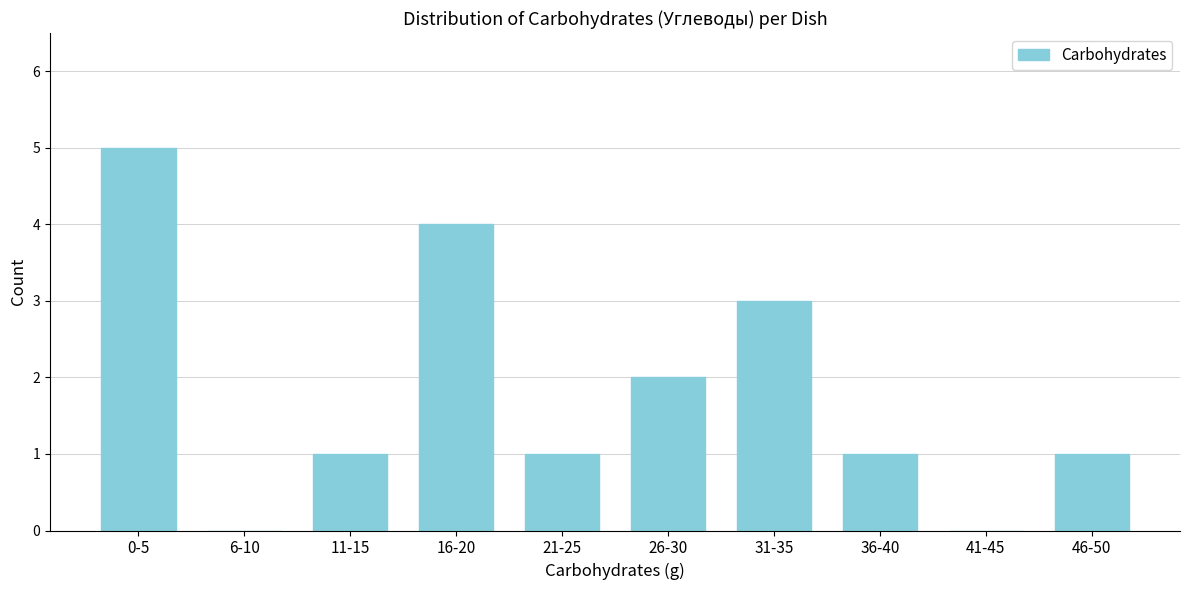

Reading left to right, list all the values displayed in this chart.

0-5=5	6-10=0	11-15=1	16-20=4	21-25=1	26-30=2	31-35=3	36-40=1	41-45=0	46-50=1